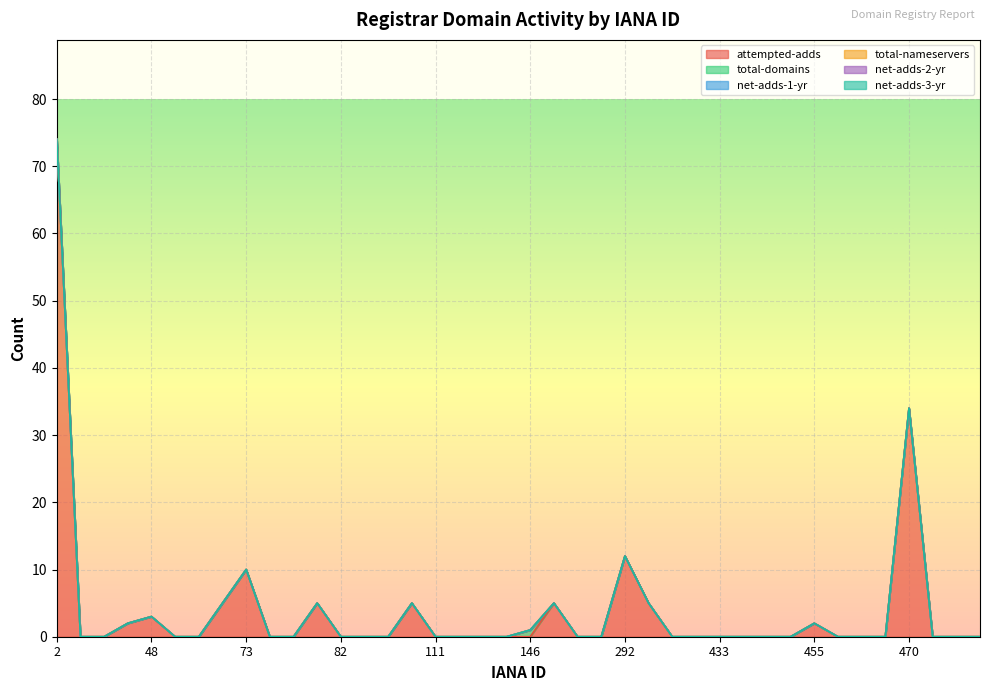

The net-adds-2-yr series shows 0 at 74. True or false?

True